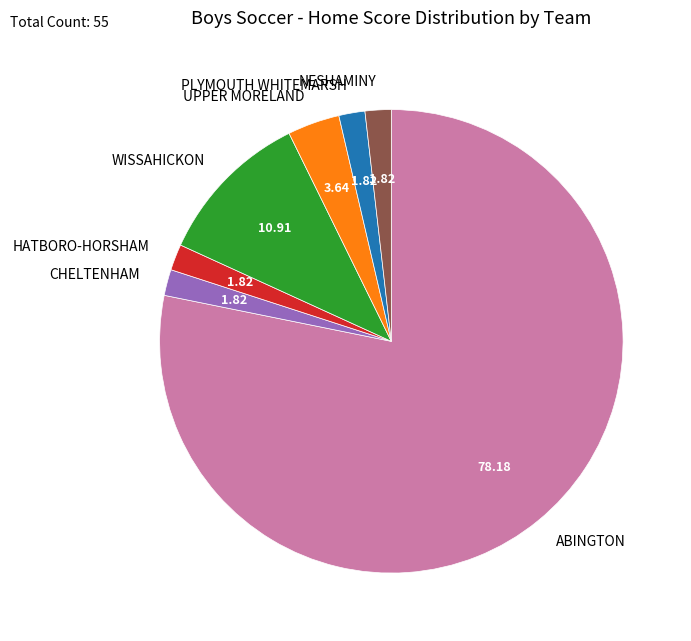

Which category has the biggest portion of the pie?

ABINGTON